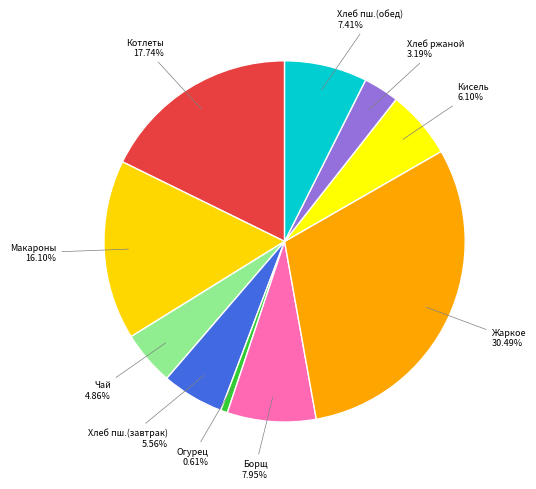

How many segments does this pie chart have?

10